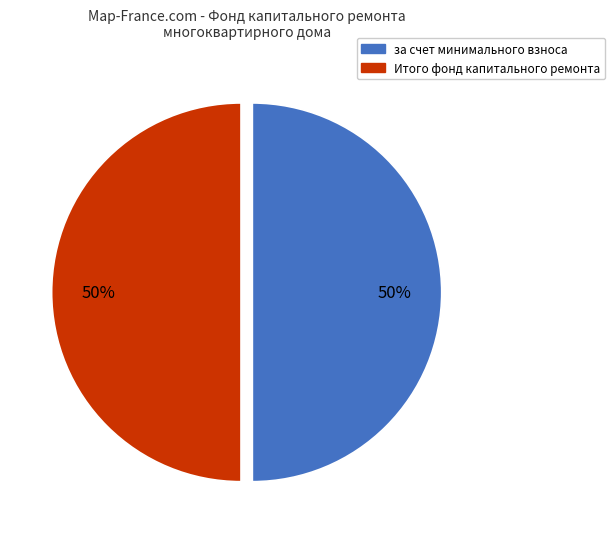

To the nearest percent, what is the average slice percentage?

50%